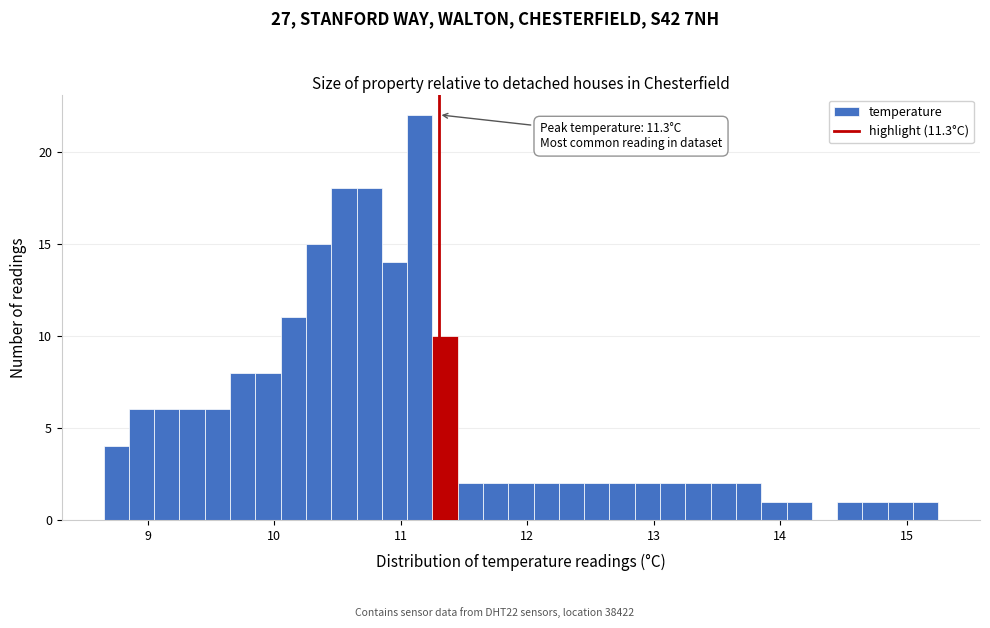

Read against the x-axis, roughly where is the centre of the tallest bar?

11.2